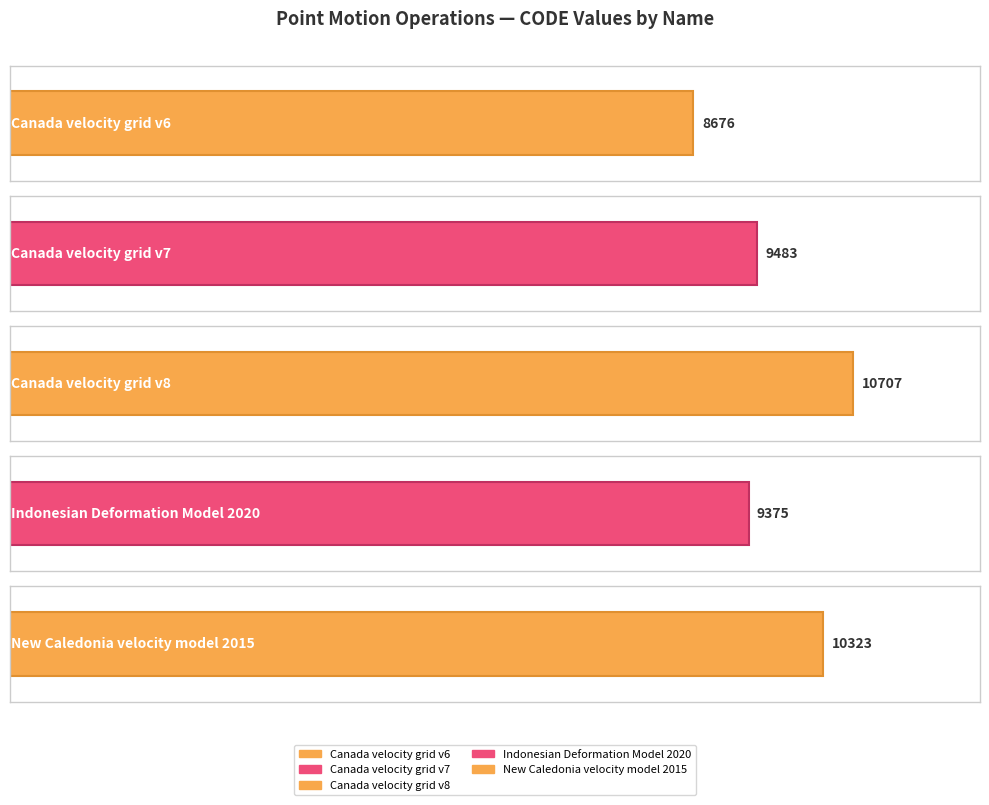

Count the number of values greater than 9483.

2